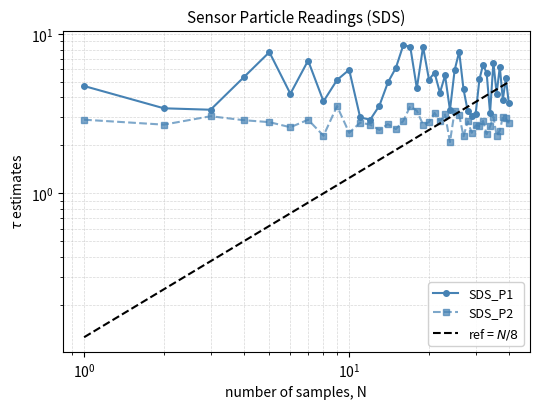

The SDS_P1 series shows 2.7 at 8. True or false?

False